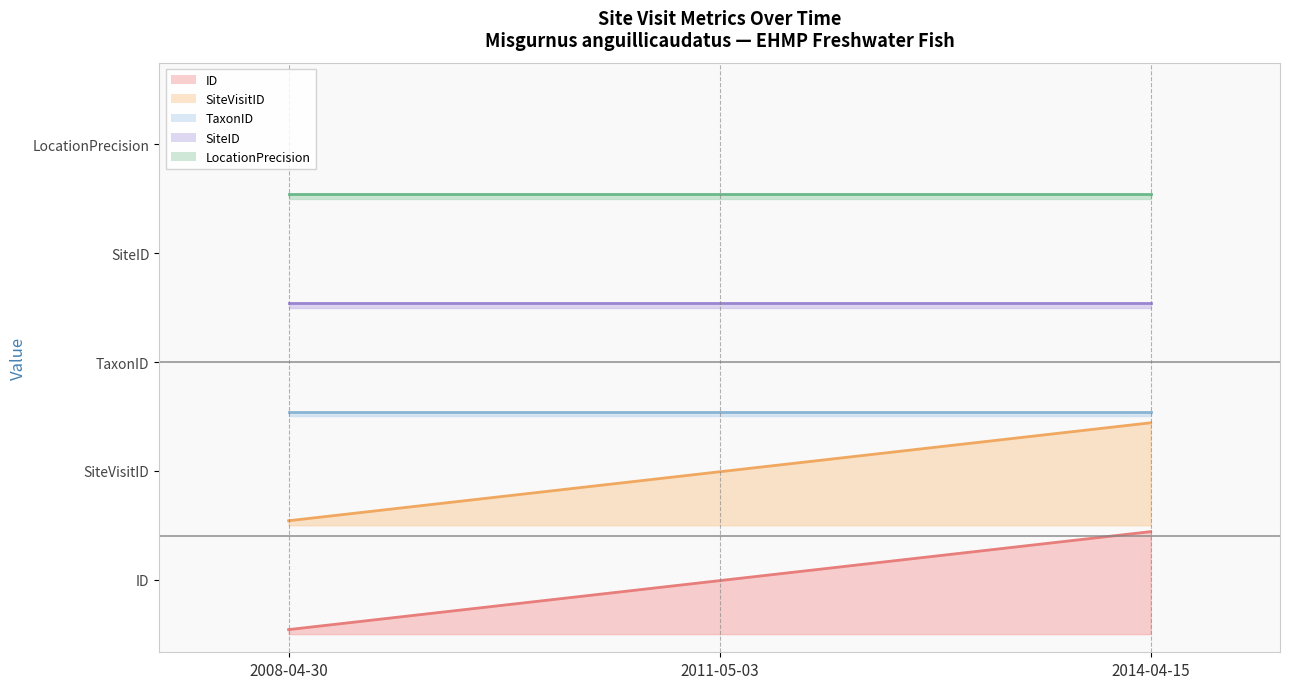

What are all the series names shown in the legend?

ID (line), SiteVisitID (line), TaxonID (line), SiteID (line), LocationPrecision (line)